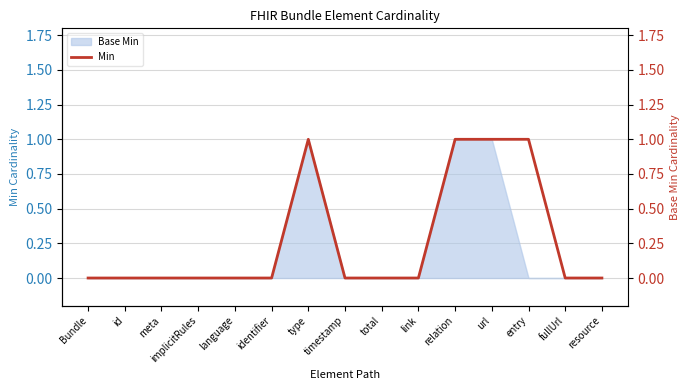

List the labels in order of value, smallest first.

Bundle, id, meta, implicitRules, language, identifier, timestamp, total, link, fullUrl, resource, type, relation, url, entry